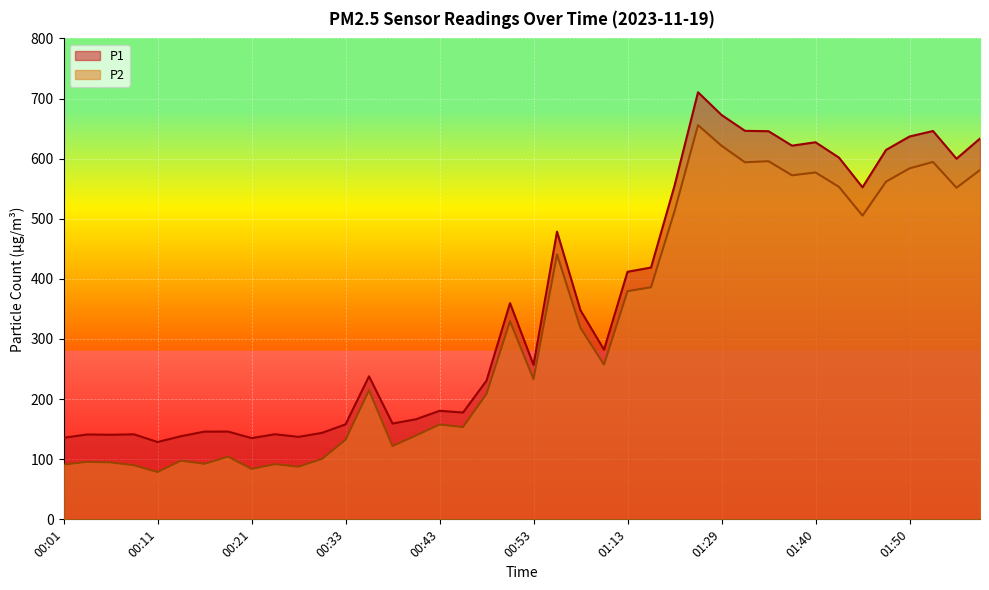

What is the sum of all P2 values?

12640.3